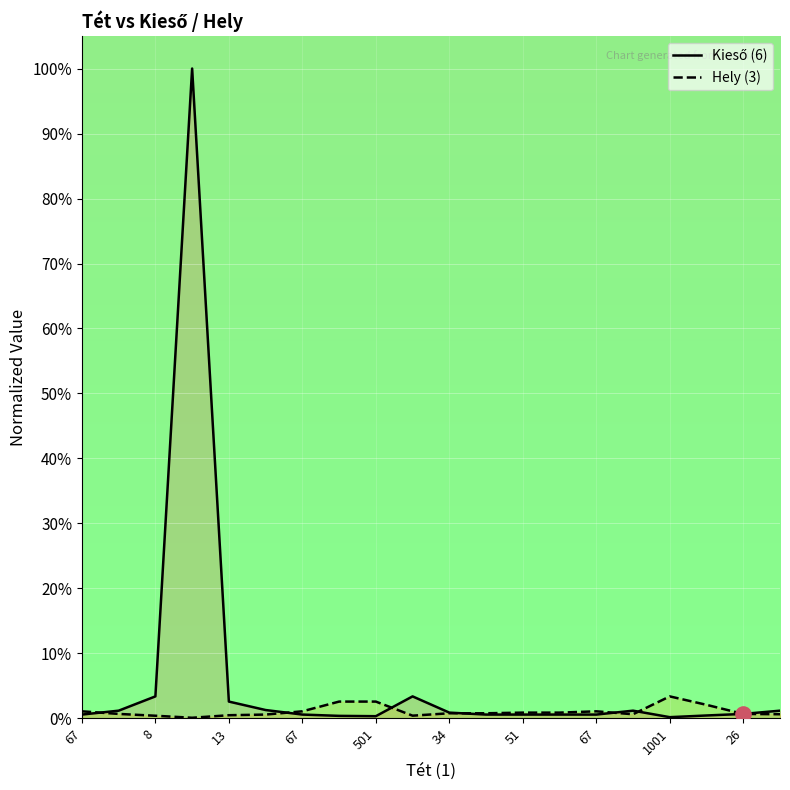

What are all the series names shown in the legend?

Kieső (6), Hely (3)